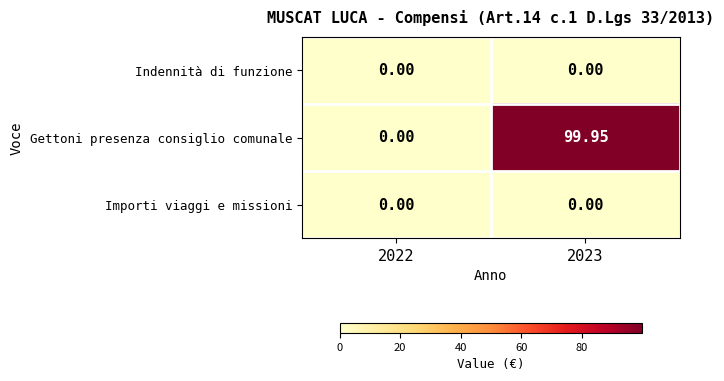

Which series has the widest spread of values?

Gettoni presenza consiglio comunale